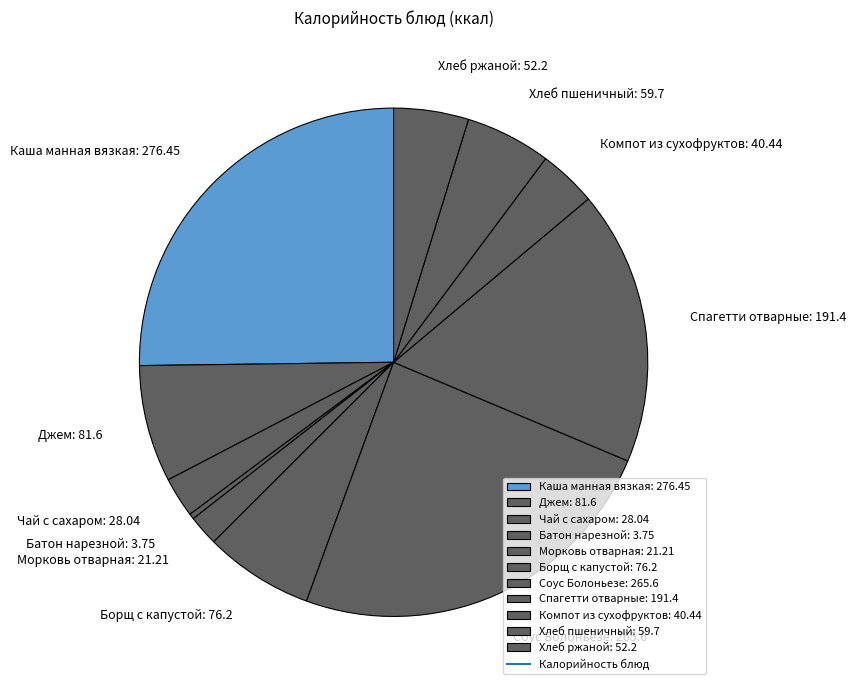

Between Хлеб пшеничный and Морковь отварная, which is larger?

Хлеб пшеничный